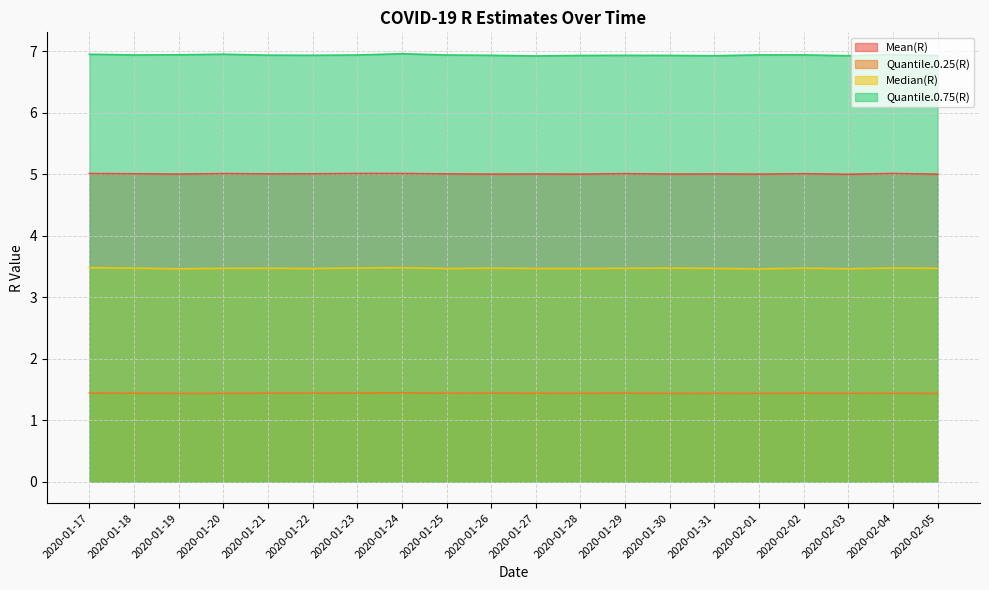

The Quantile.0.75(R) series shows 6.9 at 2020-01-21. True or false?

True